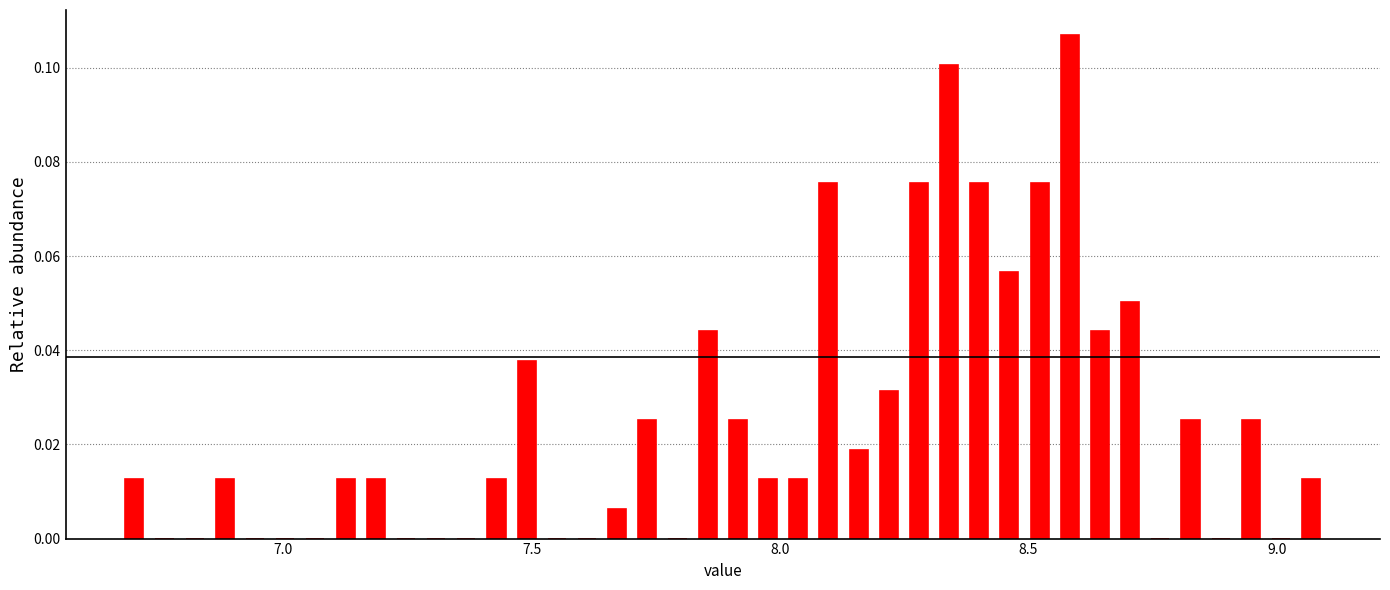

Around what value on the x-axis is the tallest bar? Give the approximate position of its centre, as read against the axis.

8.60